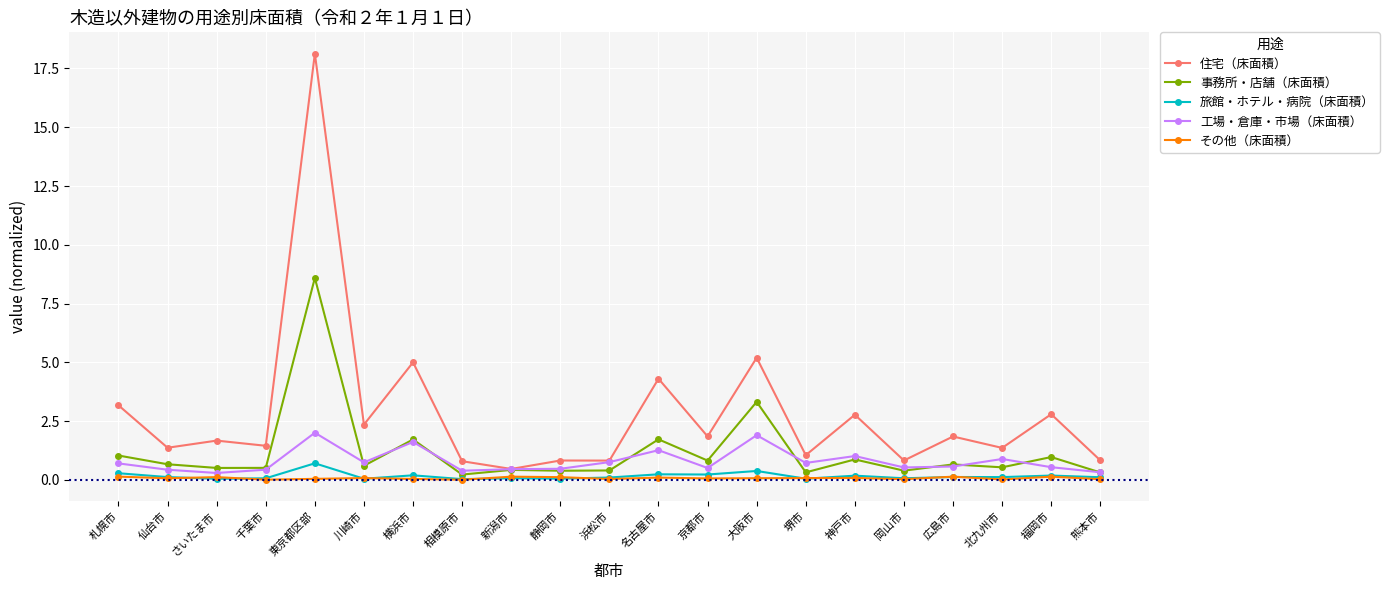

Which series has the largest range (max minus min)?

住宅（床面積）